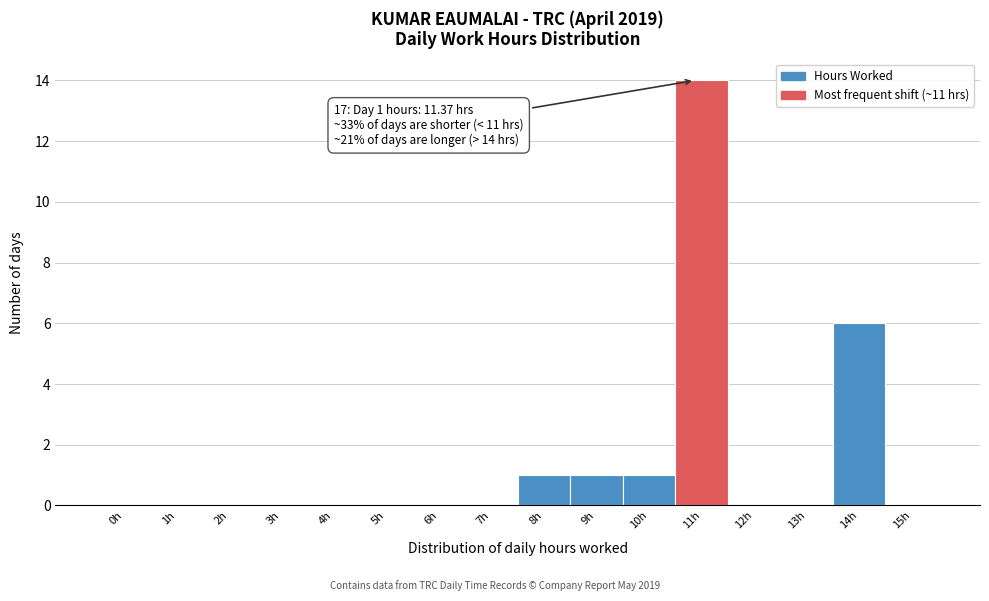

Reading left to right, what are all the values shown in this chart?

0h=0	1h=0	2h=0	3h=0	4h=0	5h=0	6h=0	7h=0	8h=1	9h=1	10h=1	11h=14	12h=0	13h=0	14h=6	15h=0